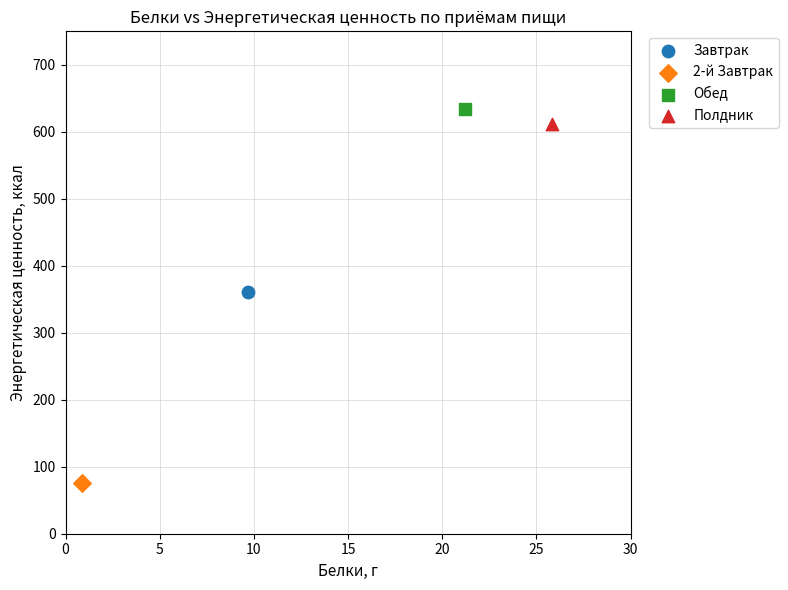

What are all the series names shown in the legend?

Завтрак, 2-й Завтрак, Обед, Полдник